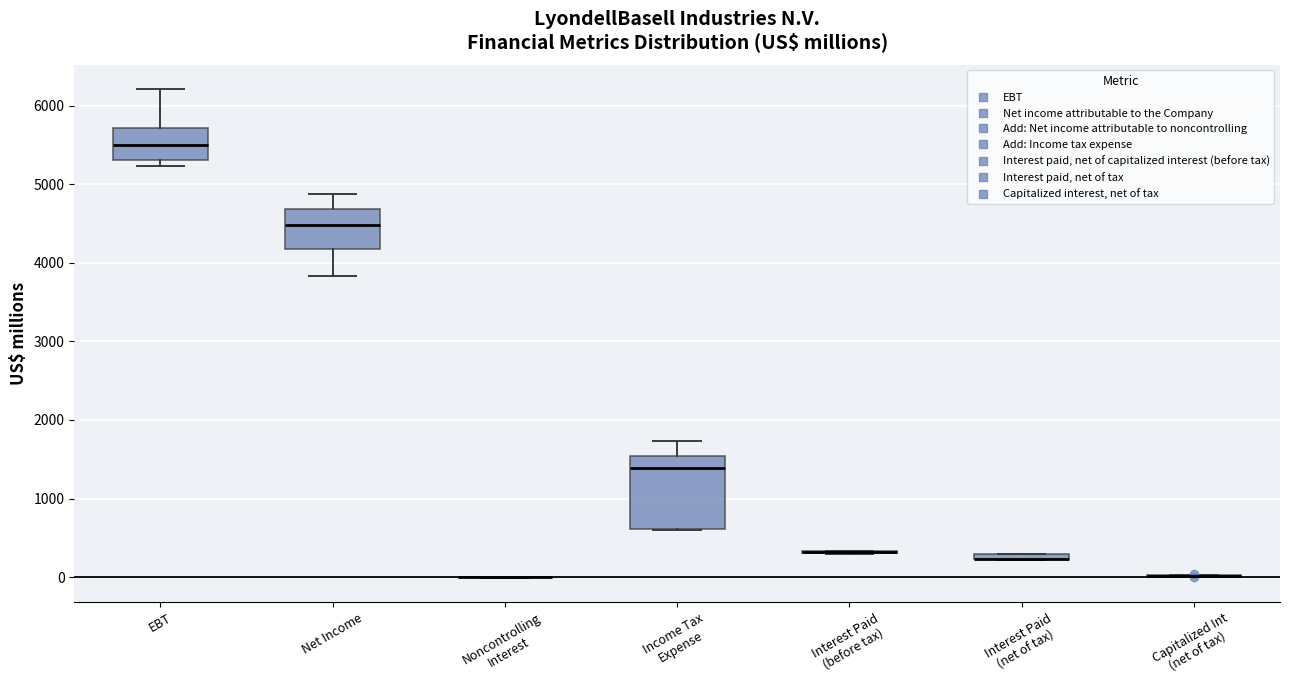

Where is the upper edge of the box for Income Tax Expense on the y-axis? The values are not printed on the chart, so give them approximately, as read against the axis.

1500